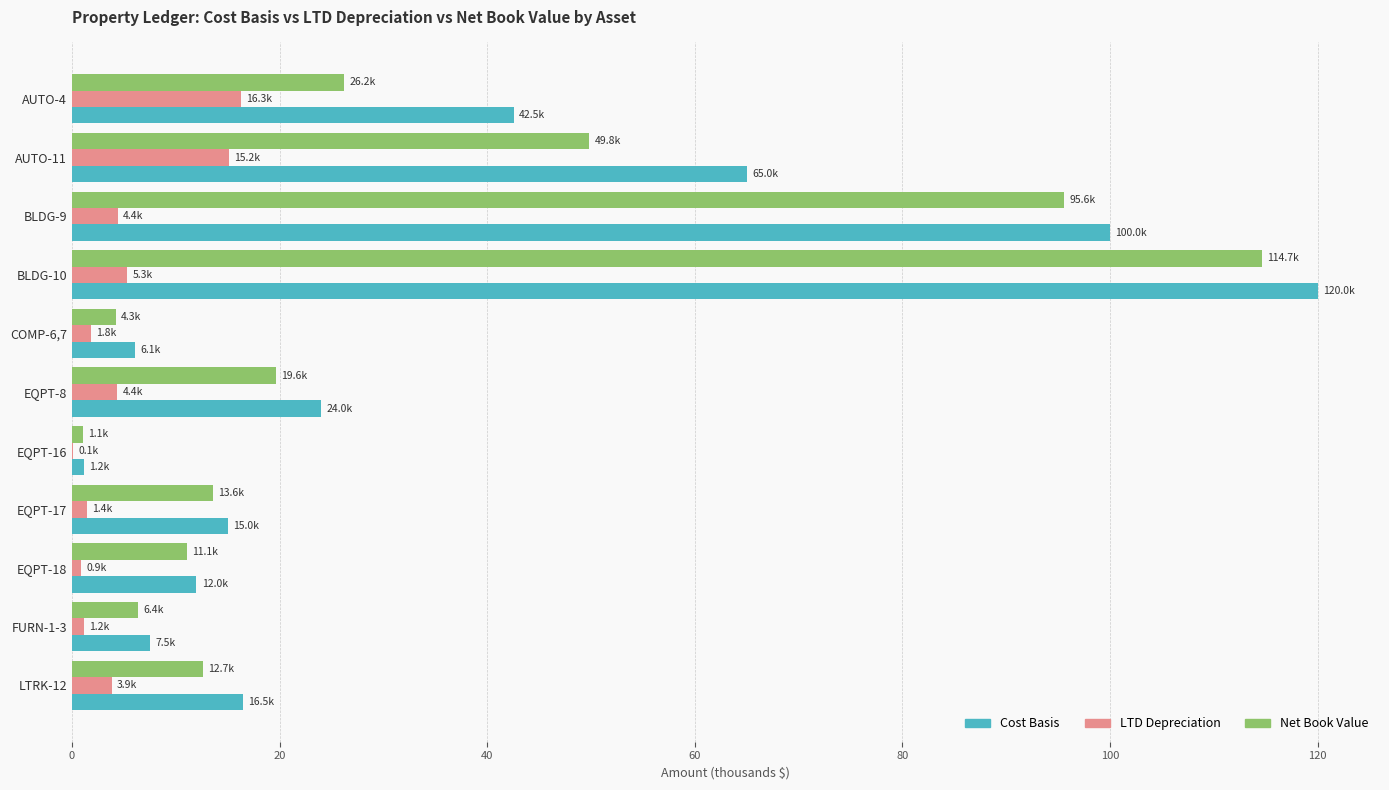

Which series changed the most between AUTO-4 and BLDG-9?

Net Book Value